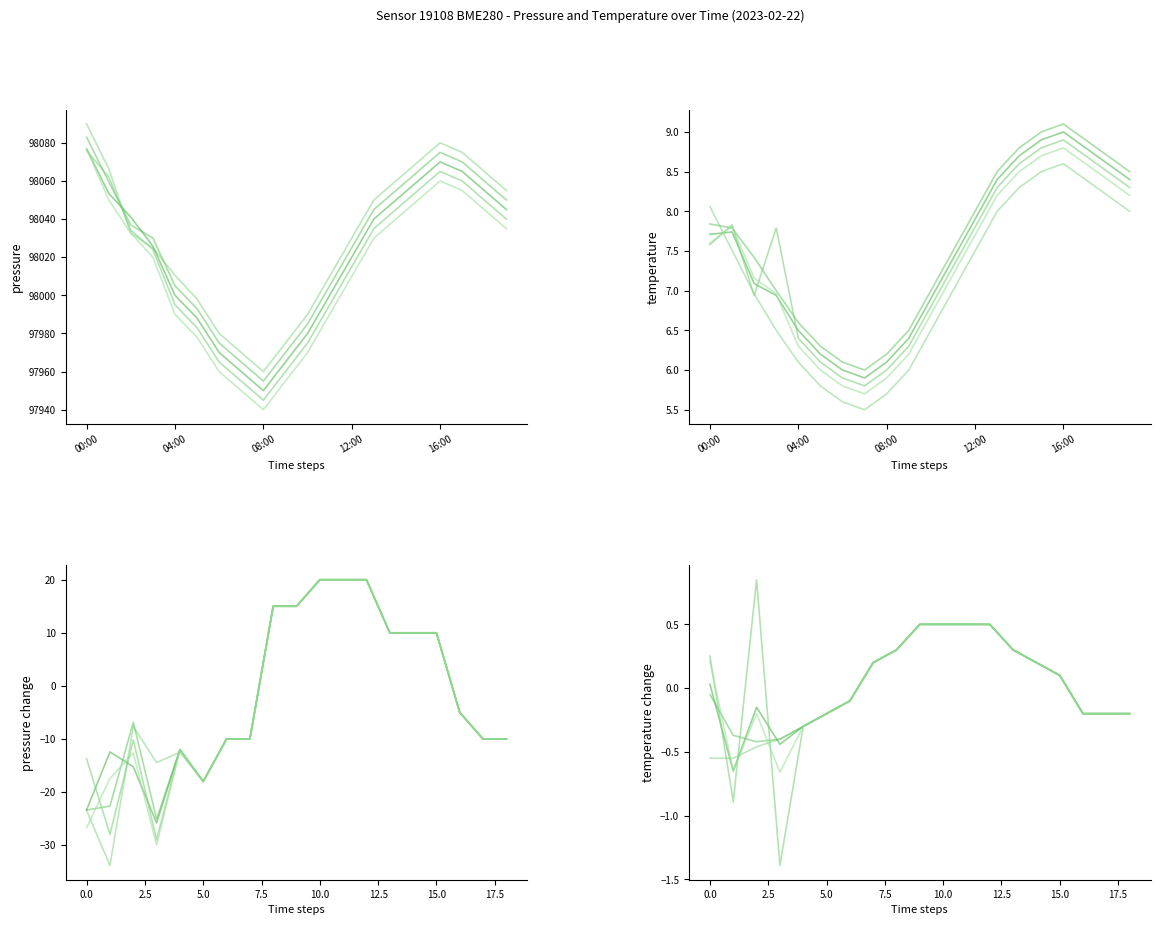

What is the label of the 6th point from the right?

14:00